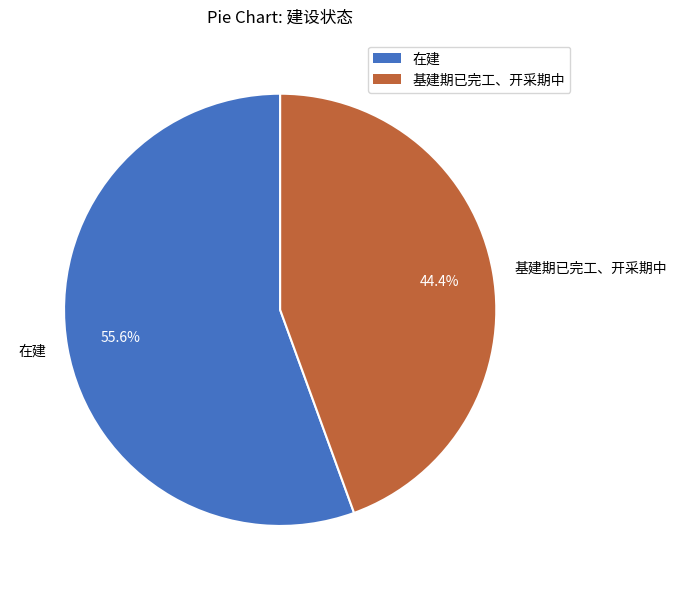

True or false: 基建期已完工、开采期中 accounts for 35% of the total.

False